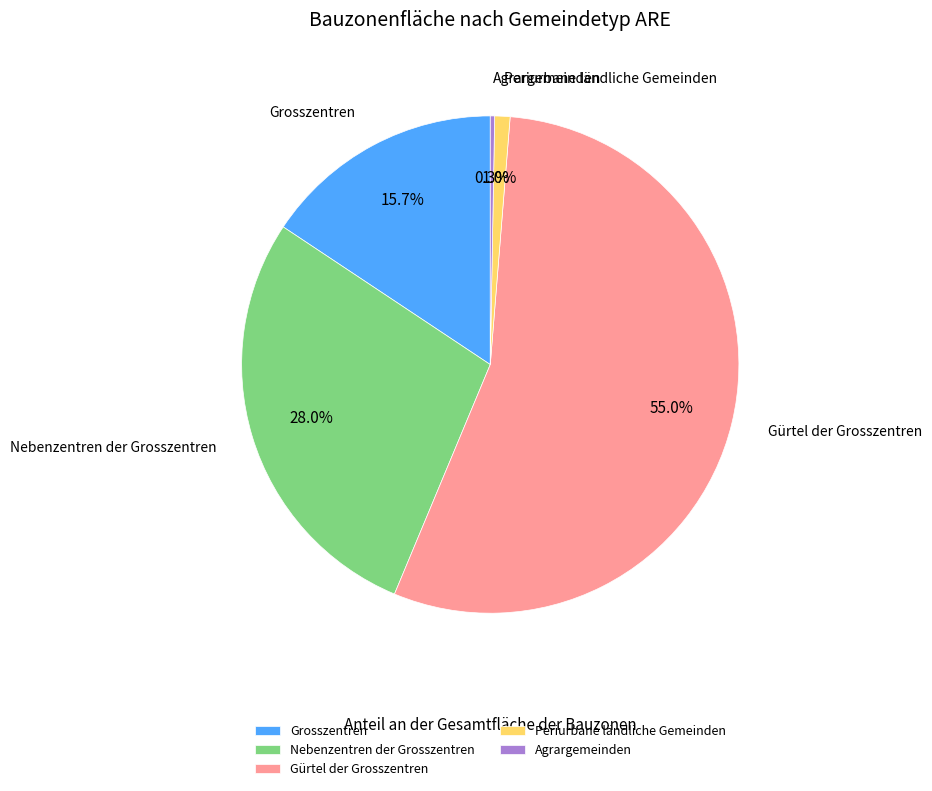

How many slices are in this pie chart?

5